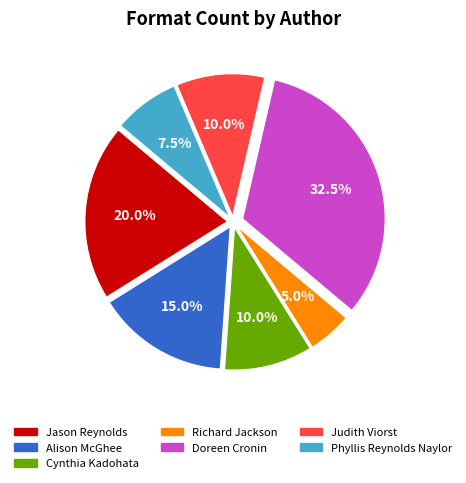

Do Jason Reynolds and Doreen Cronin together represent more than half of the pie?

Yes